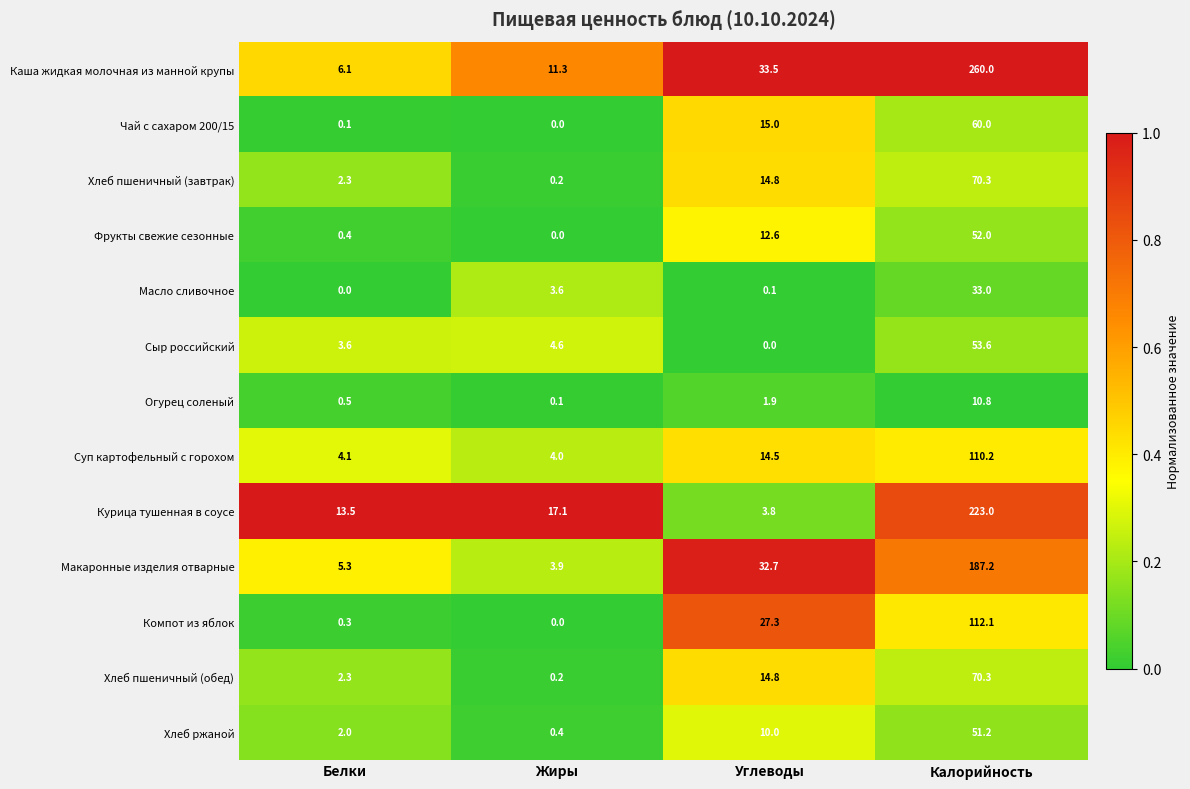

What is the average value of the Хлеб ржаной series?

15.9